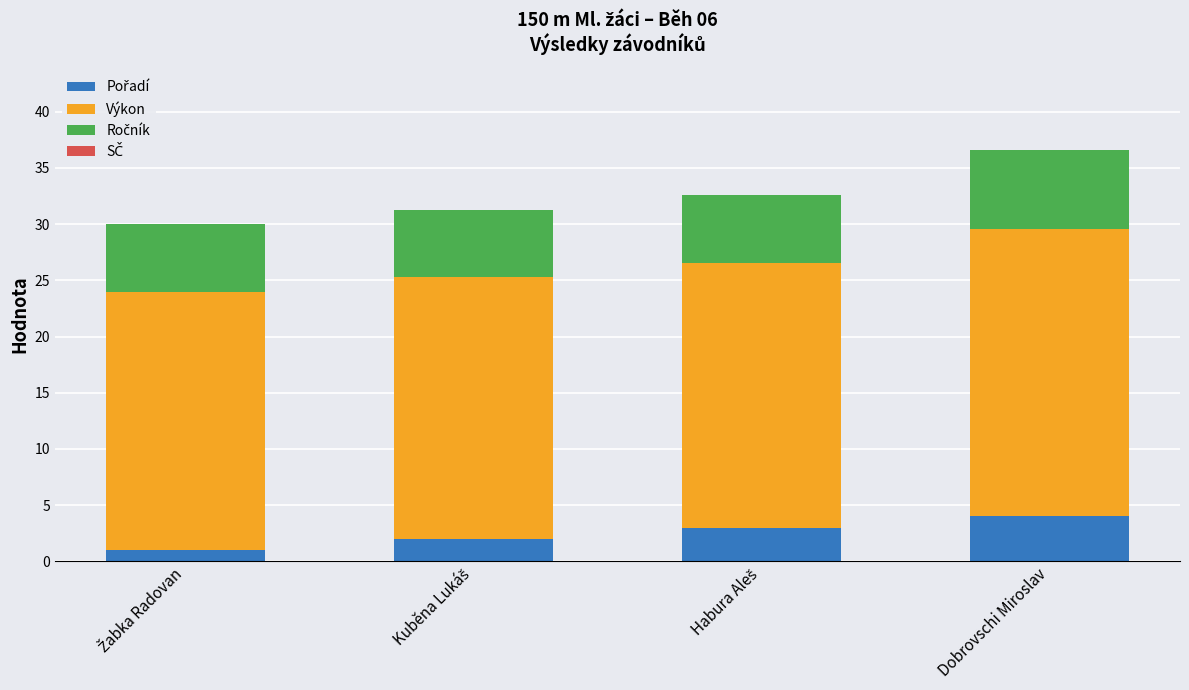

At which category is the sum across all series the highest?

Dobrovschi Miroslav